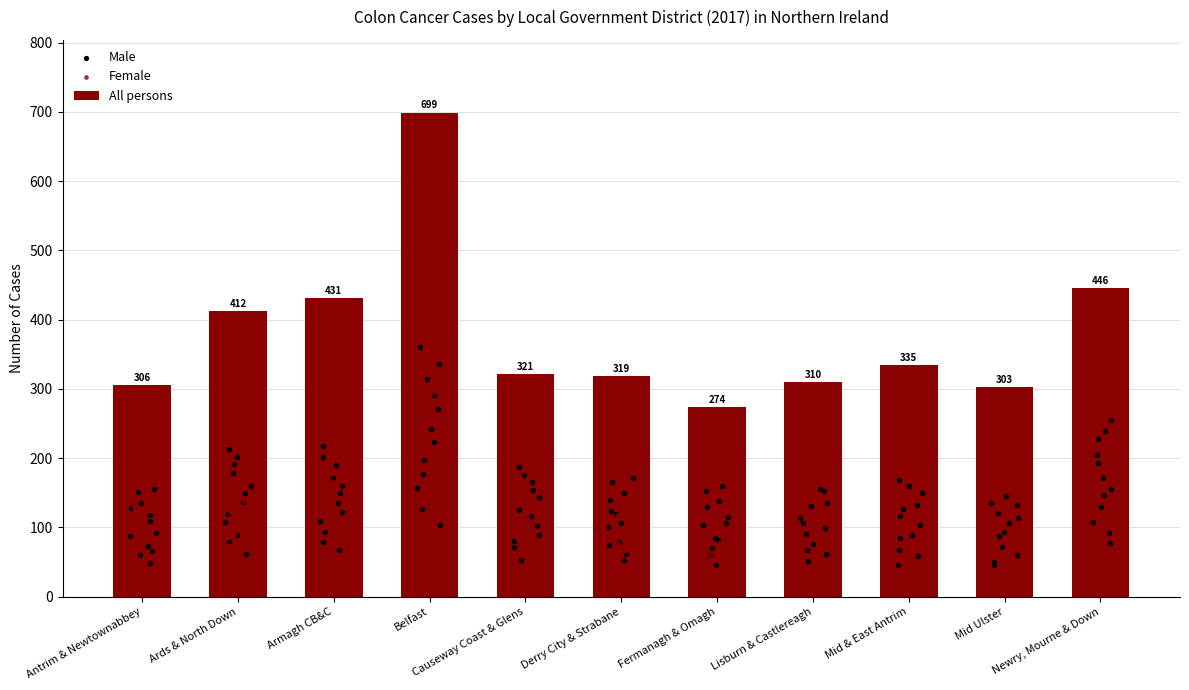

Which series reaches the maximum Y coordinate?

All persons